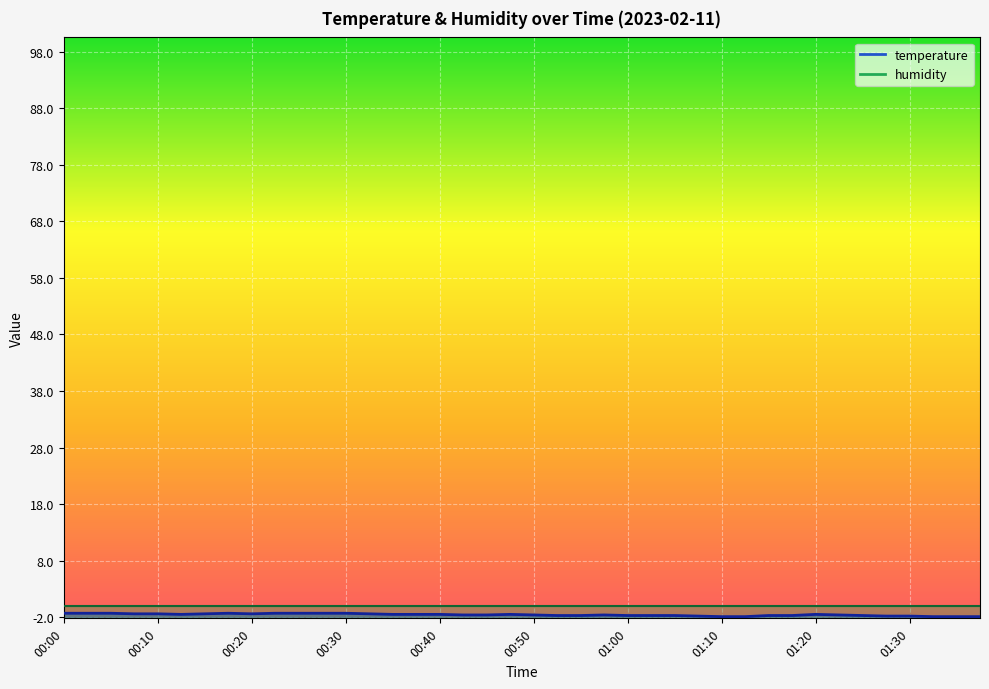

Where is the first local minimum?

00:12